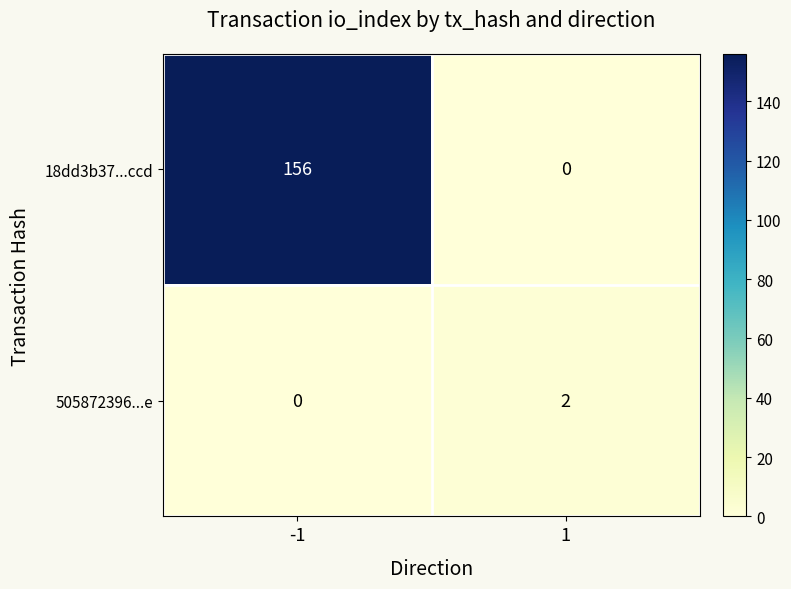

Reading right to left, transcribe all the data shown in this chart.

18dd3b37...ccd: 1=0	-1=156
505872396...e: 1=2	-1=0